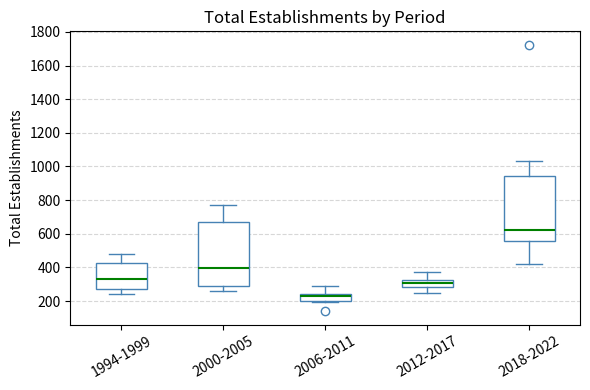

Reading left to right, read every box against the y-axis: the position of its median line, the range the box covers, and the ends of its whiskers. The values are not printed on the chart, so give them approximately, as read against the axis.

1994-1999: median 340, box 280 to 420, whiskers 240 to 480
2000-2005: median 400, box 280 to 680, whiskers 260 to 780
2006-2011: median 220, box 200 to 240, whiskers 200 (just below the box's lower edge) to 280
2012-2017: median 300, box 280 to 320, whiskers 260 to 380
2018-2022: median 620, box 560 to 940, whiskers 420 to 1040